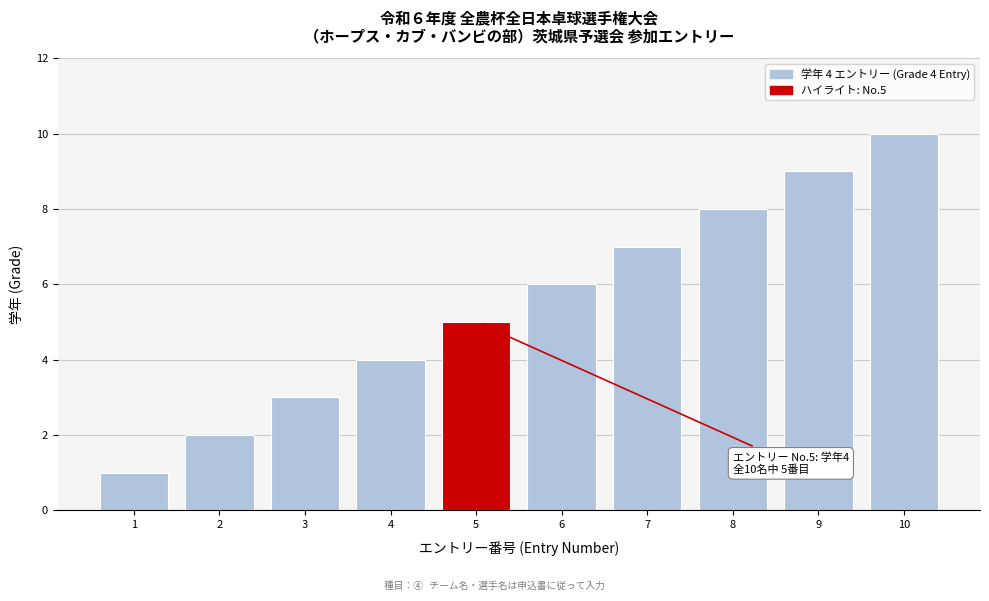

What is the greatest value displayed?

10